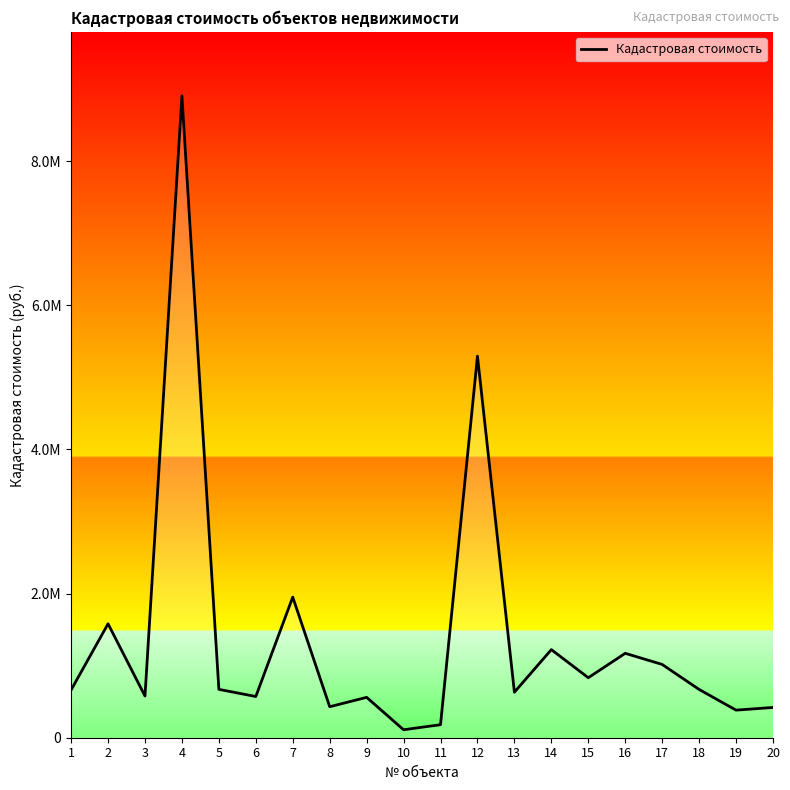

What value does the data have at 4?

8903049.0